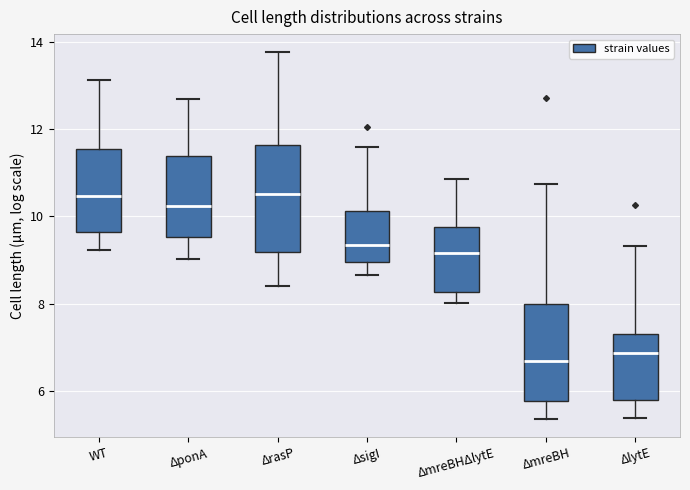

Where is the lower edge of the box for ΔmreBHΔlytE on the y-axis? The values are not printed on the chart, so give them approximately, as read against the axis.

8.2